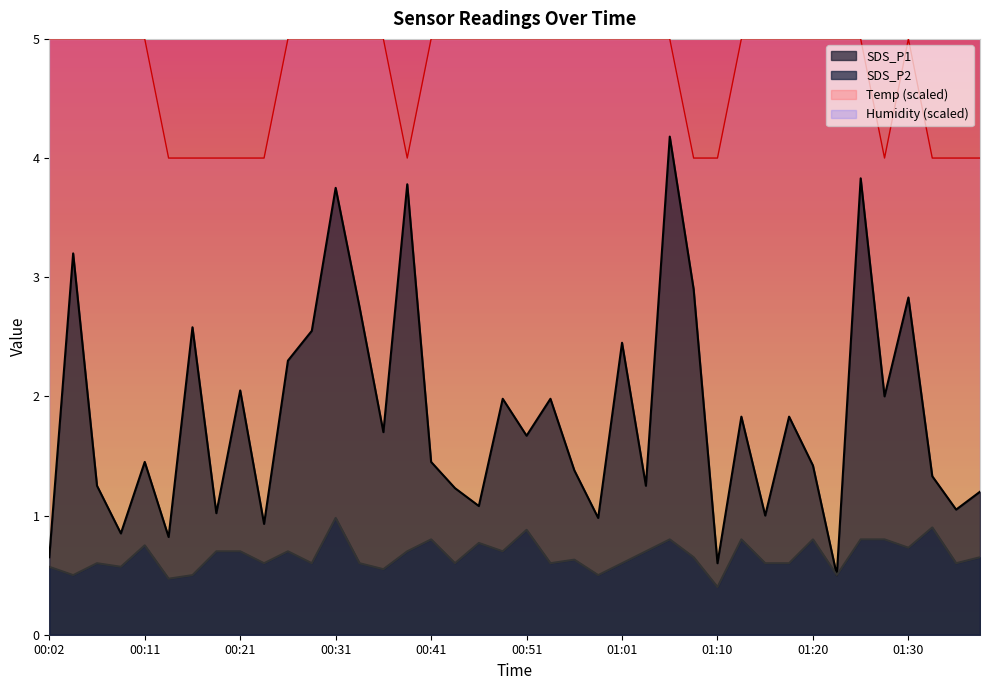

True or false: SDS_P1 and SDS_P2 intersect in this chart.

False